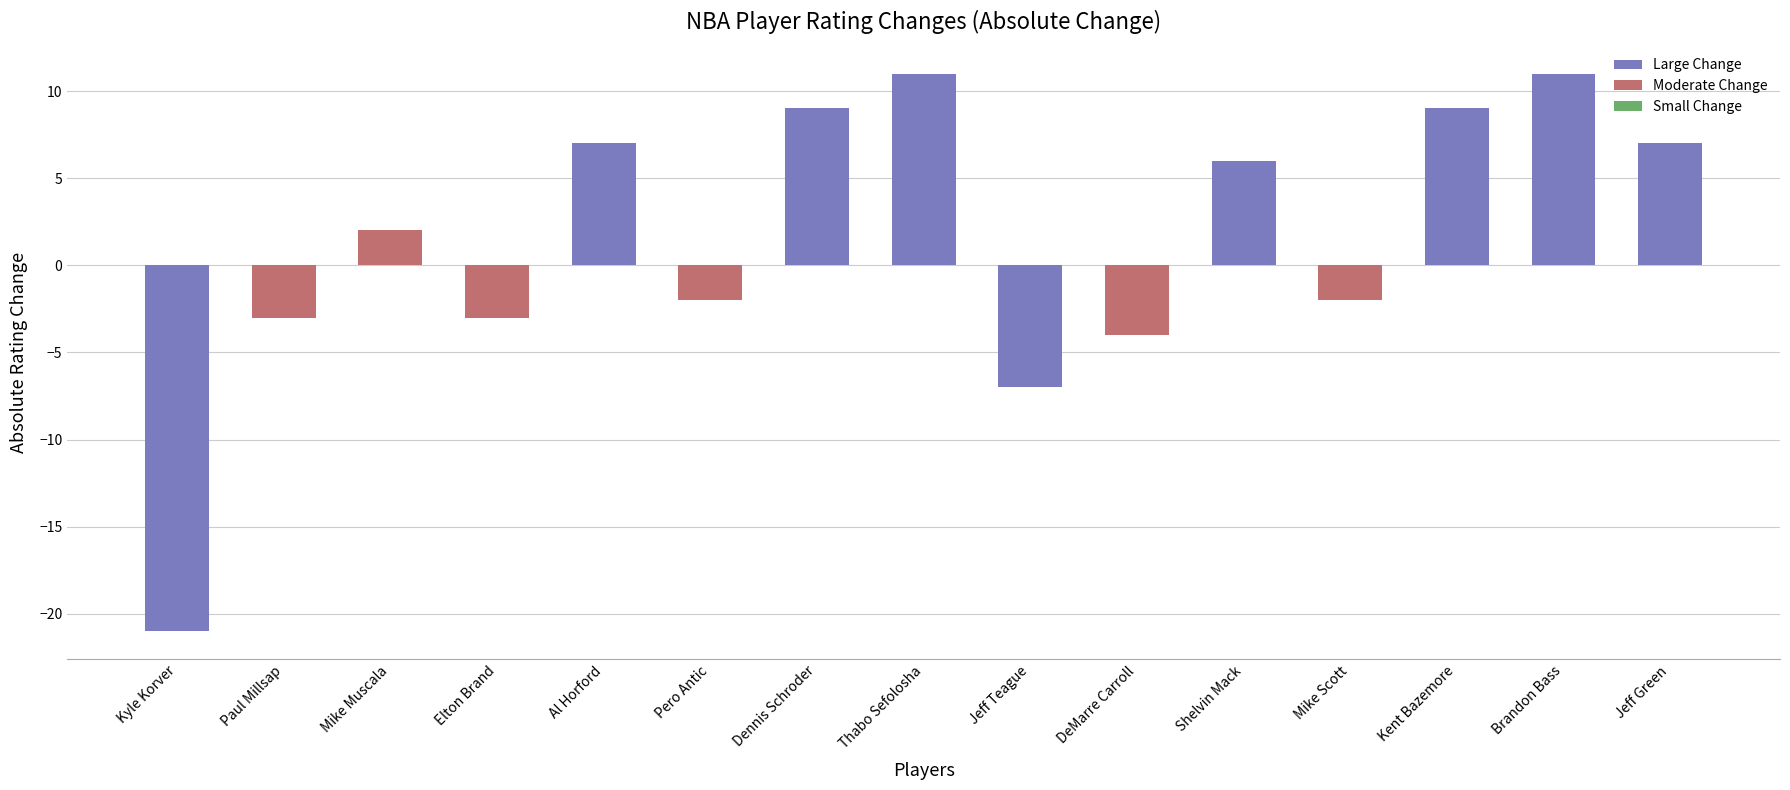

What is the change in value from Mike Muscala to DeMarre Carroll?

-6